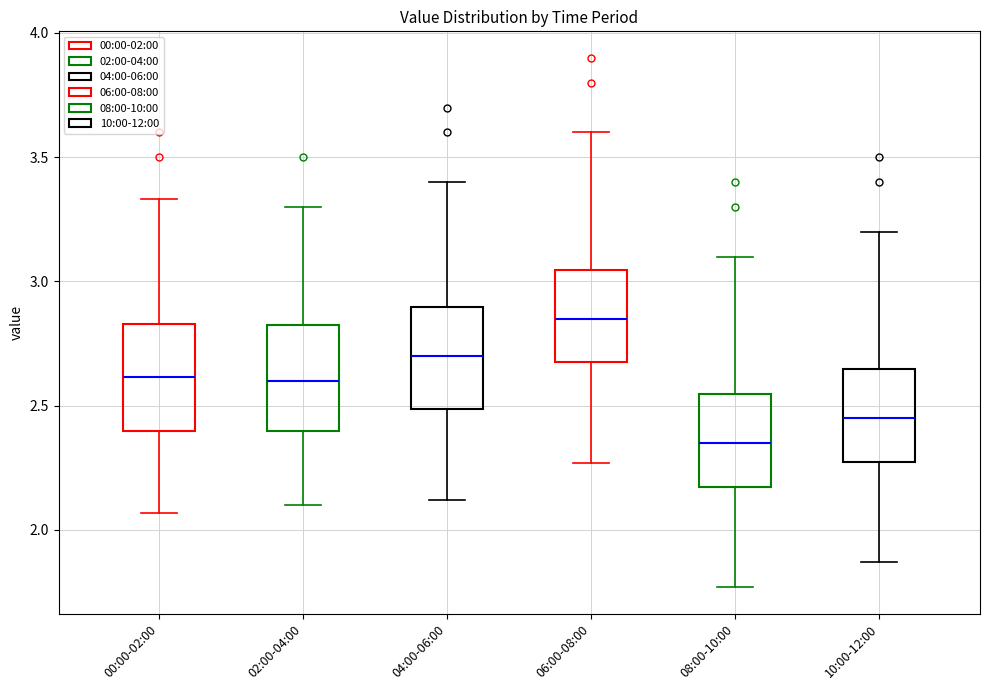

Reading left to right, transcribe this box plot: for each box, give where its median line is, the range the box spans, and where its two whiskers end, as read against the y-axis. The values are not printed on the chart, so give them approximately, as read against the axis.

00:00-02:00: median 2.60, box 2.40 to 2.85, whiskers 2.05 to 3.35
02:00-04:00: median 2.60, box 2.40 to 2.85, whiskers 2.10 to 3.30
04:00-06:00: median 2.70, box 2.50 to 2.90, whiskers 2.10 to 3.40
06:00-08:00: median 2.85, box 2.70 to 3.05, whiskers 2.25 to 3.60
08:00-10:00: median 2.35, box 2.20 to 2.55, whiskers 1.75 to 3.10
10:00-12:00: median 2.45, box 2.30 to 2.65, whiskers 1.85 to 3.20